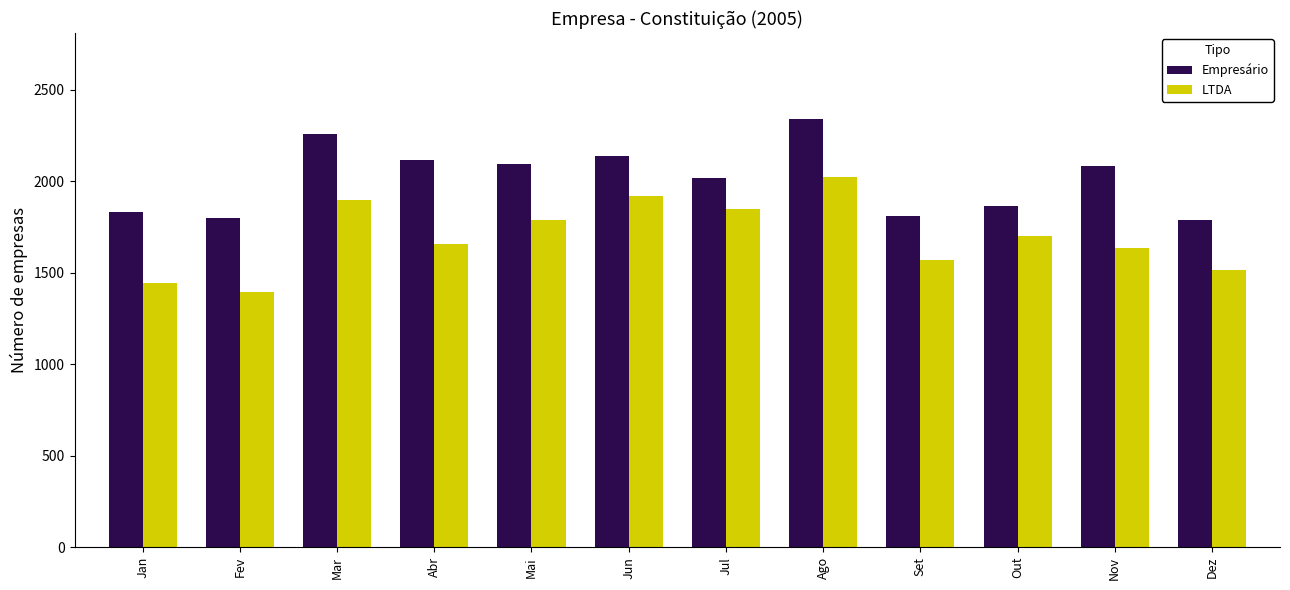

Which series has the largest total across all categories?

Empresário